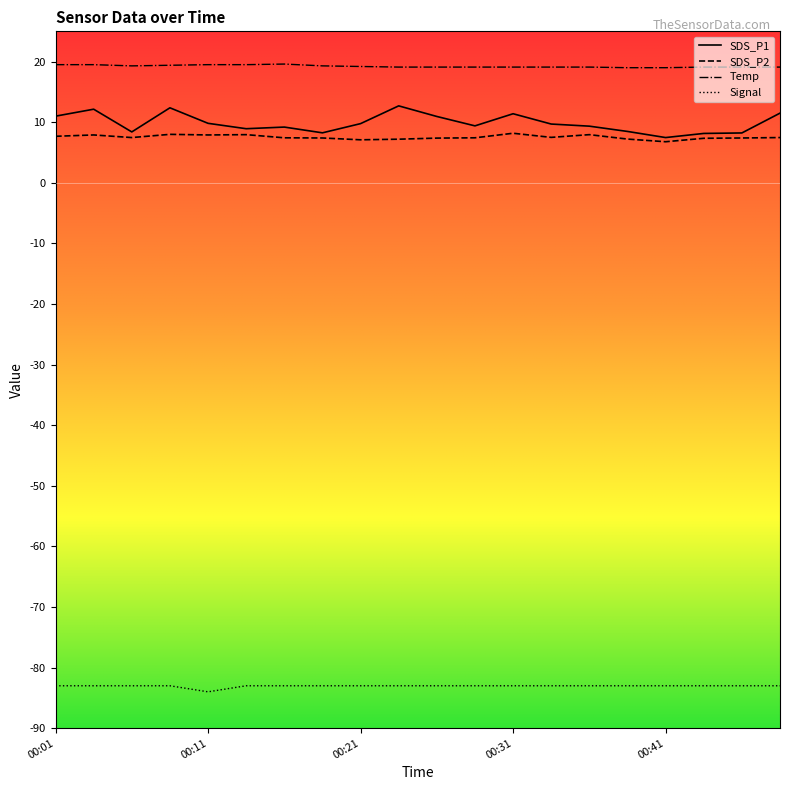

True or false: SDS_P1 and Temp cross at least once.

False